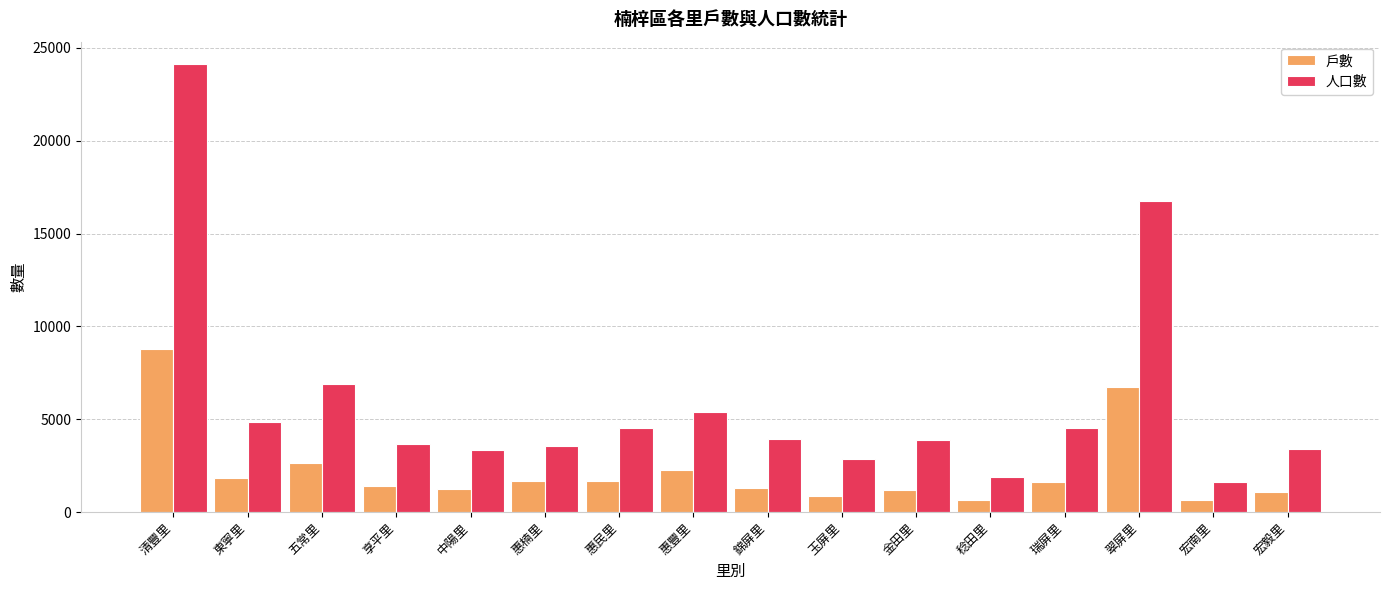

How many bars are there in total?

32